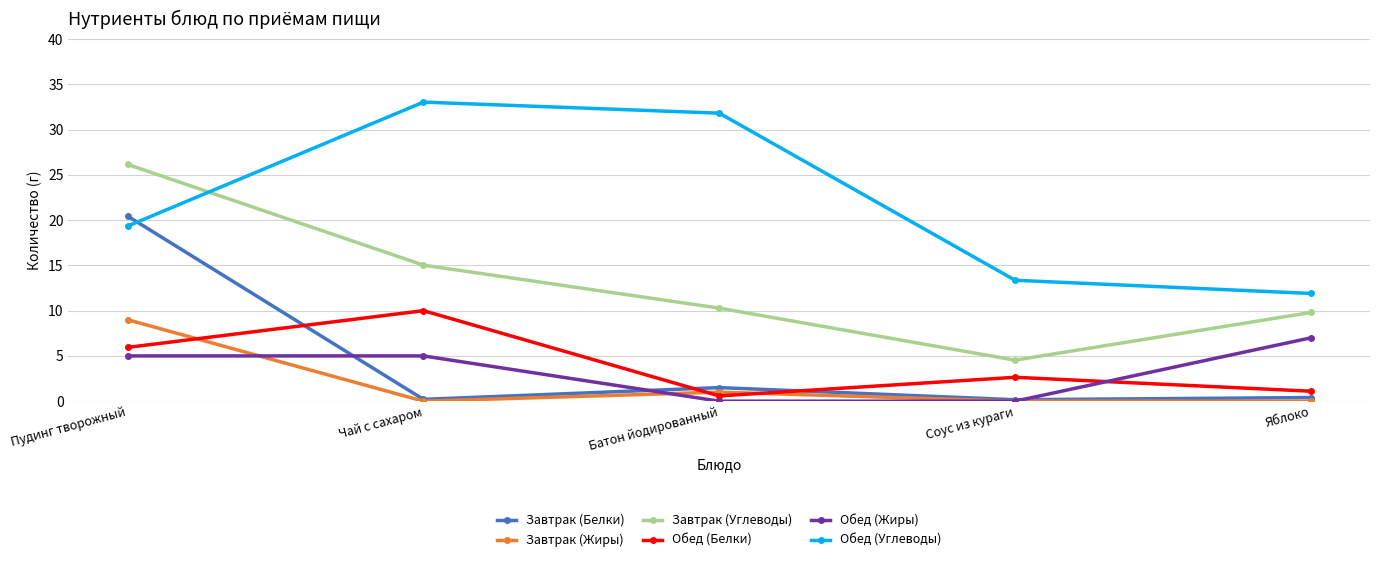

Is the value of Обед (Жиры) at Яблоко greater than the value of Завтрак (Углеводы) at Соус из кураги?

Yes